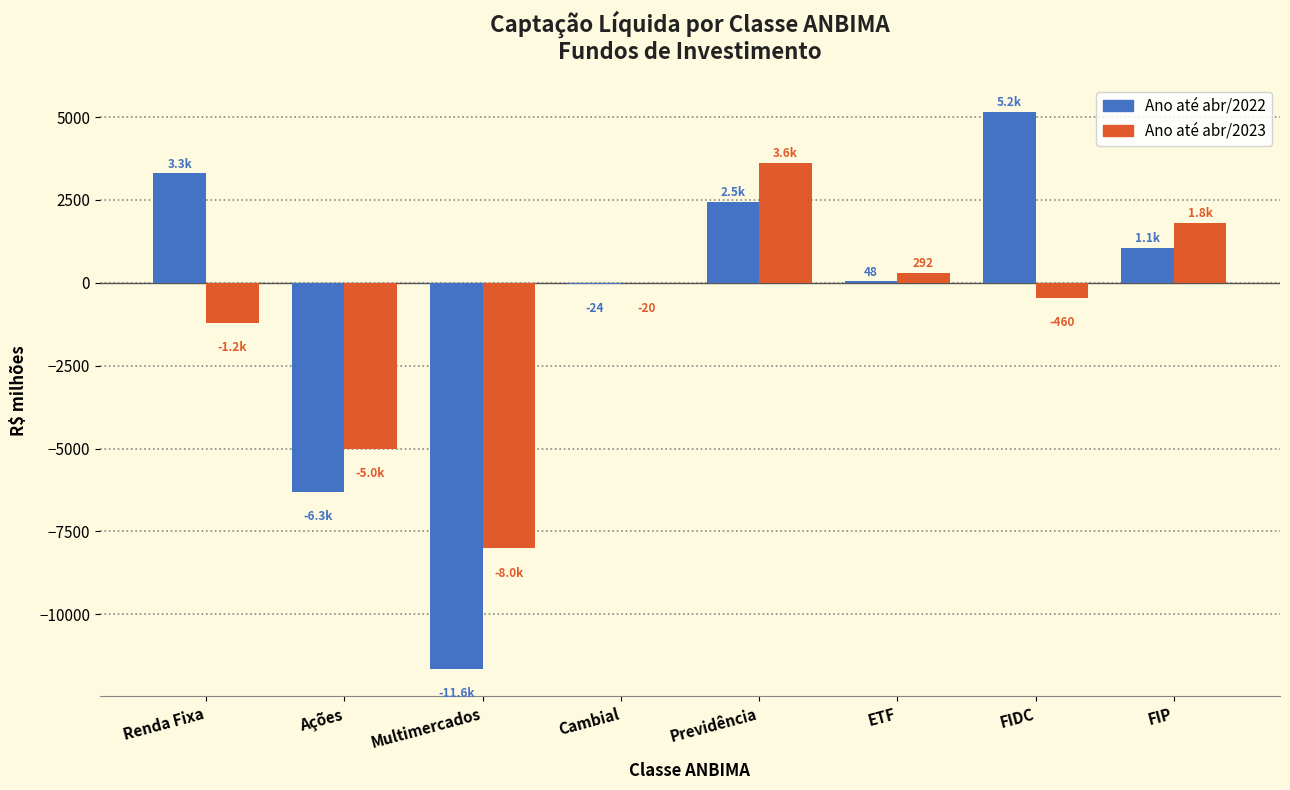

Which category has the highest value across all series?

FIDC